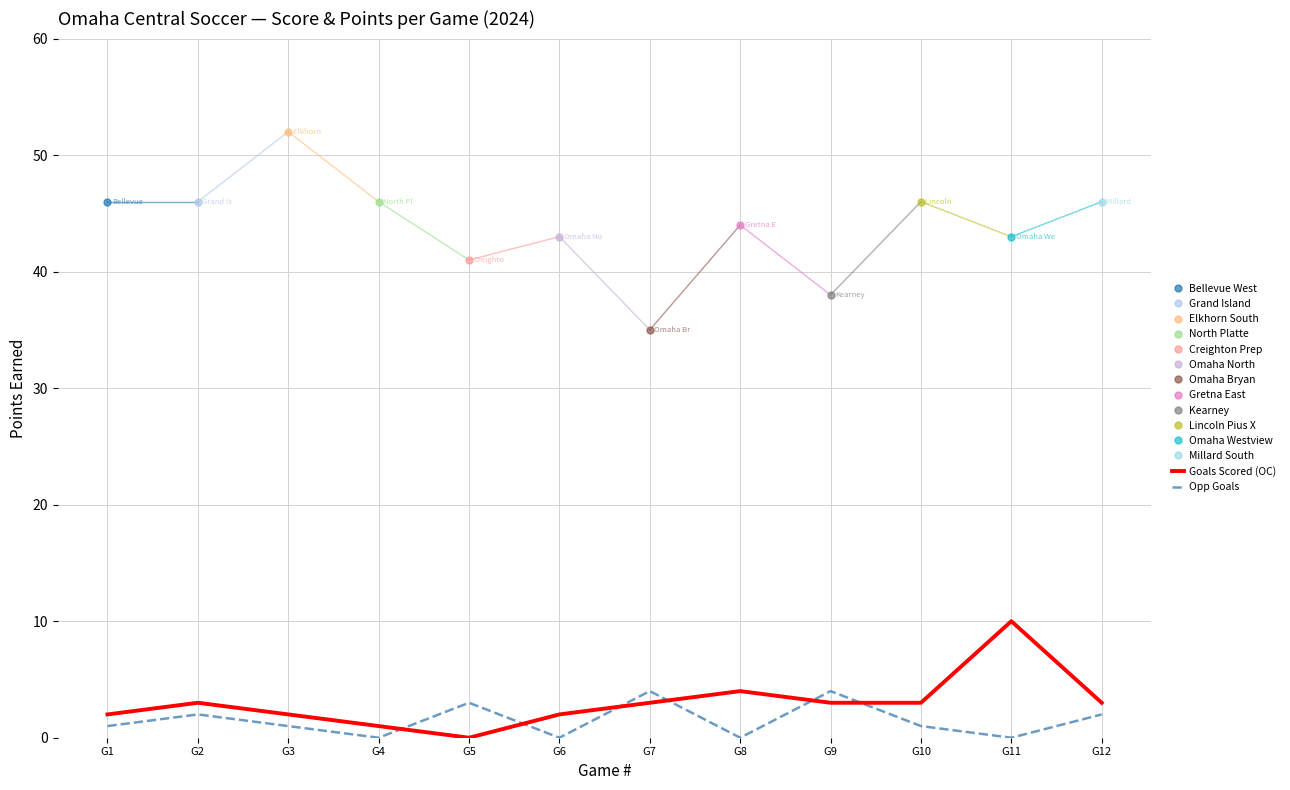

At which label does Goals Scored (OC) first exceed 3?

G8